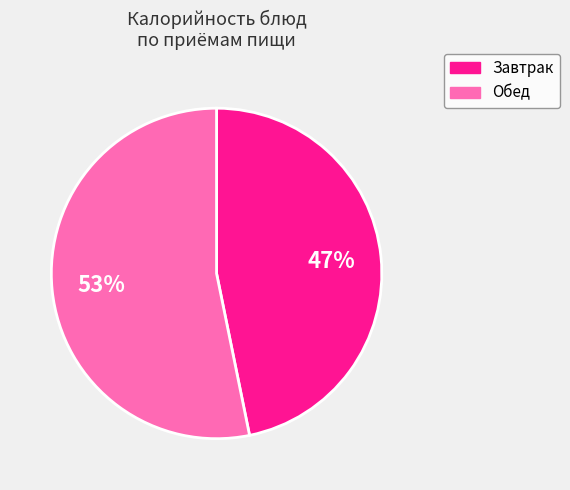

To the nearest percent, what is the difference between the largest and smallest slice percentages?

6%